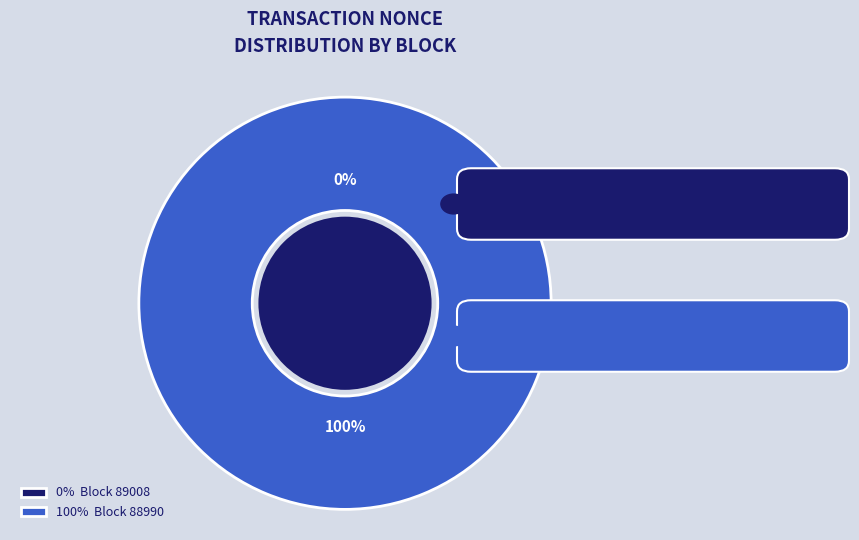

How many slices are in this pie chart?

2